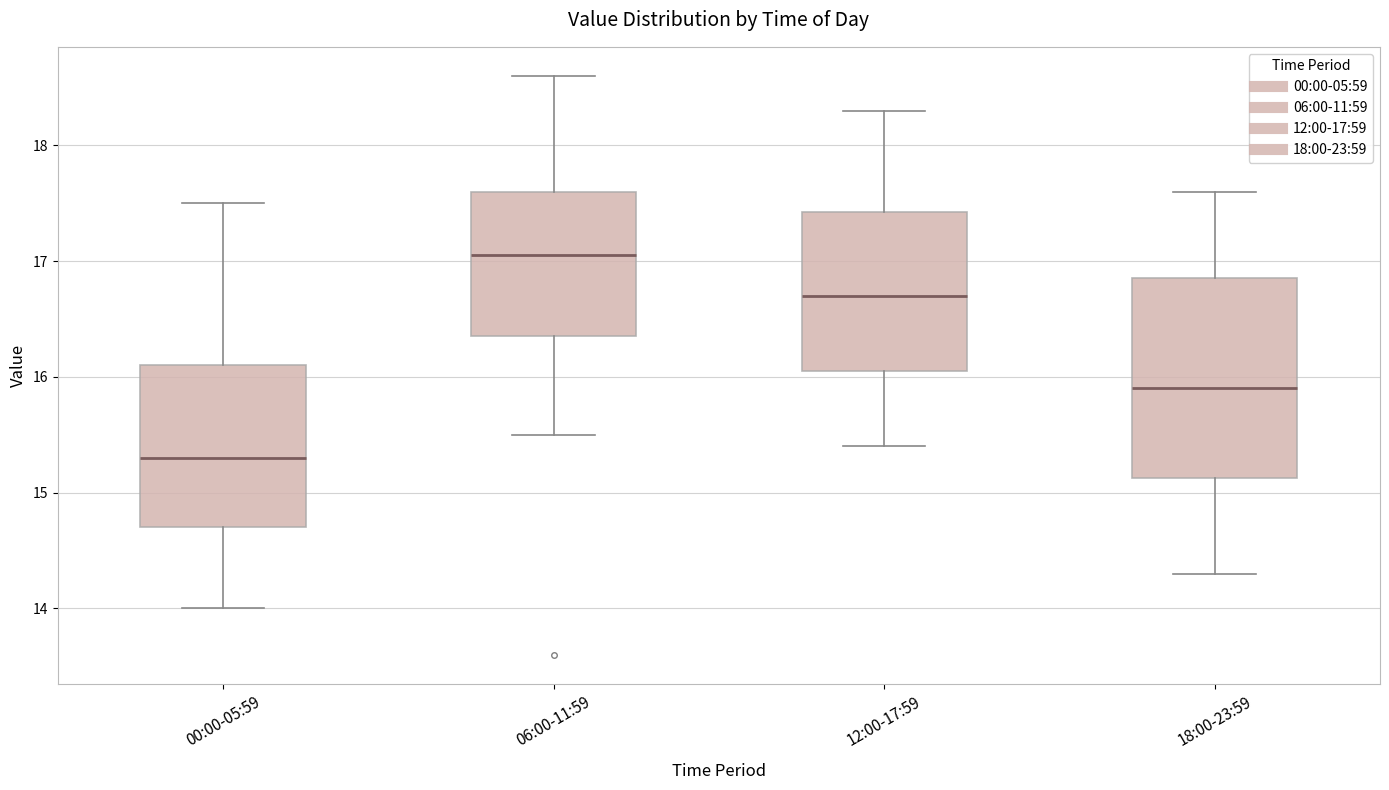

Where does the upper whisker of the box for 18:00-23:59 end on the y-axis? The values are not printed on the chart, so give them approximately, as read against the axis.

17.6